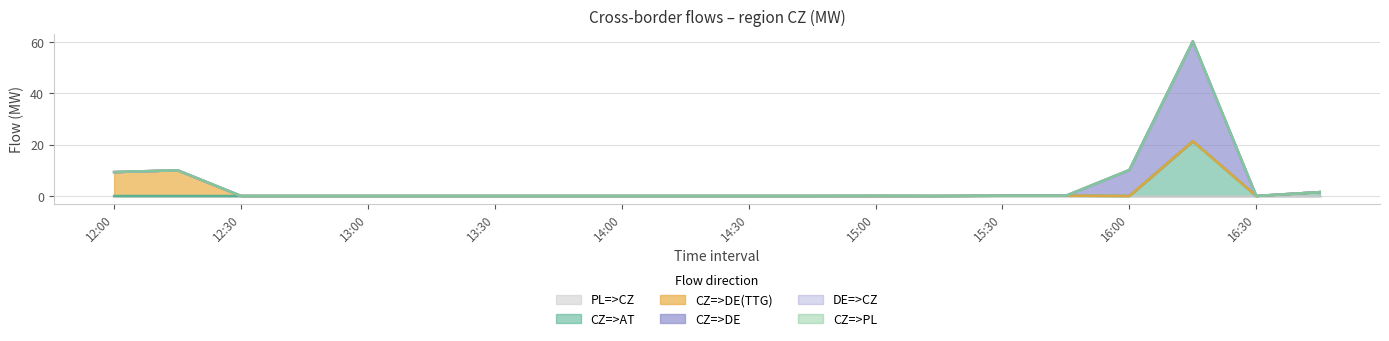

The value of PL=>CZ at 13:45 is 0.0. True or false?

True